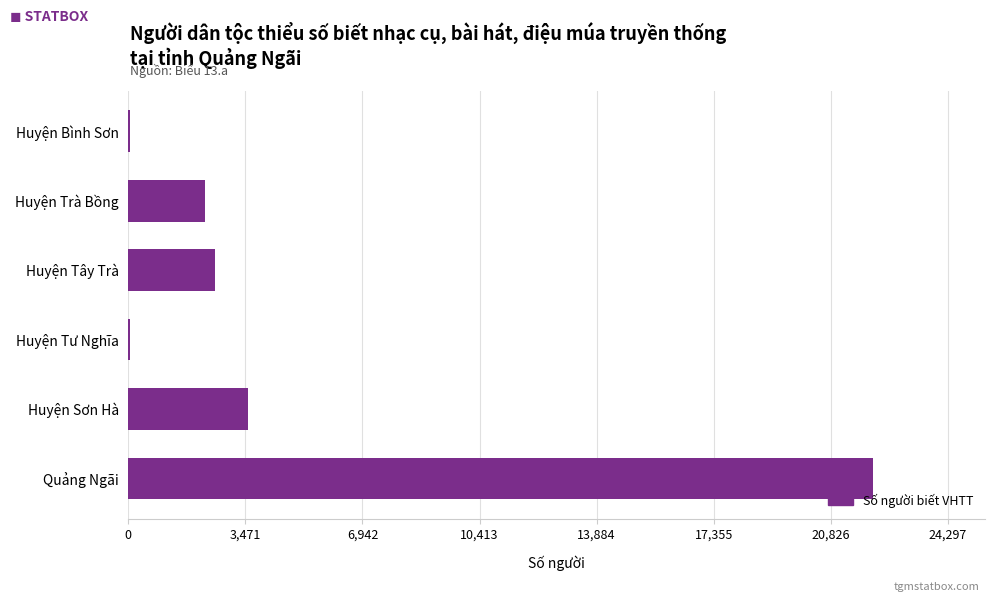

At which label is the value closest to 11066?

Huyện Sơn Hà